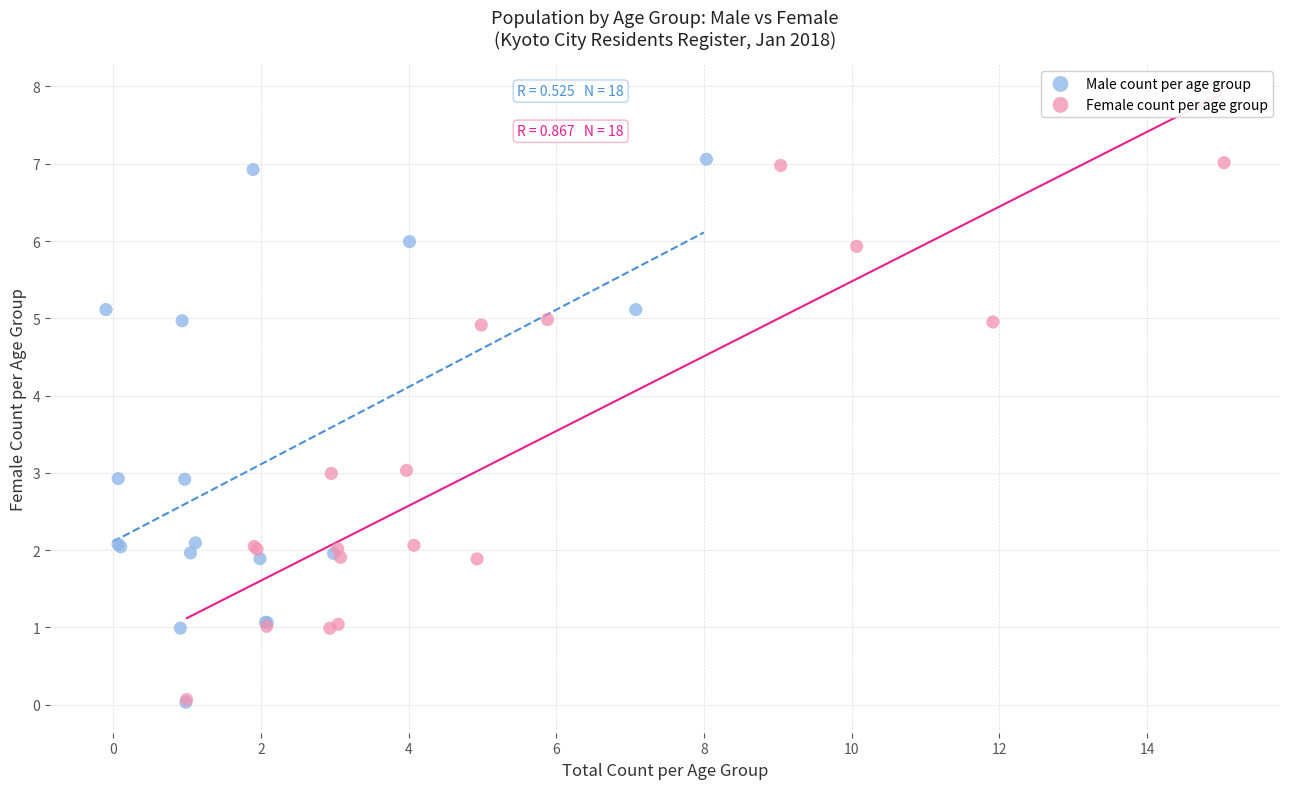

What are all the series names shown in the legend?

Male count per age group, Female count per age group